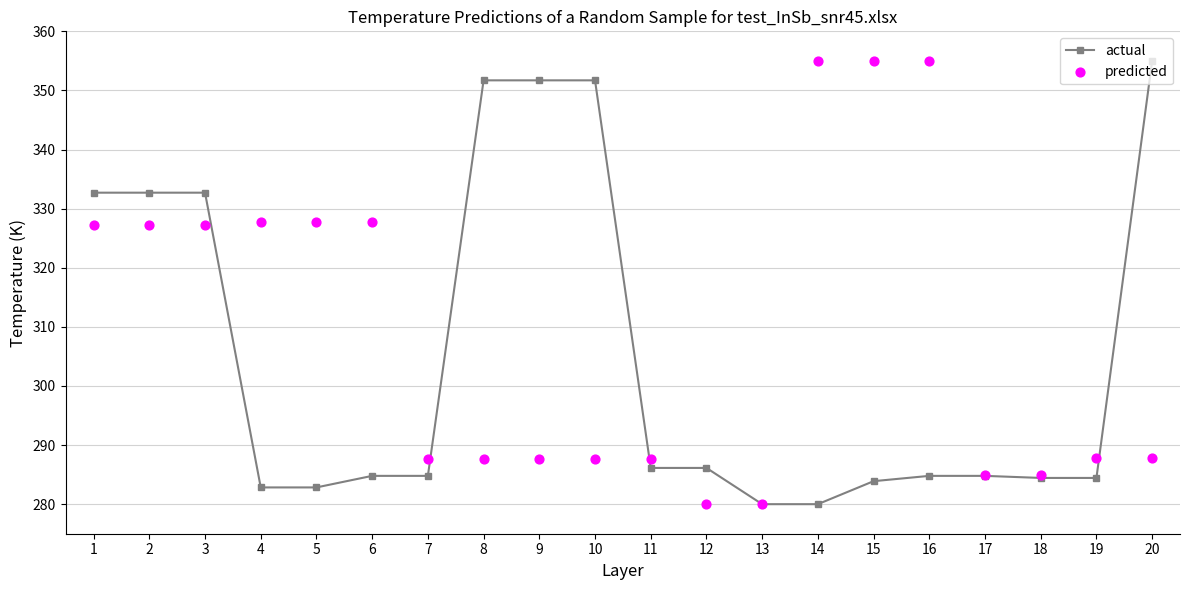

Which series reaches the minimum Y coordinate?

actual